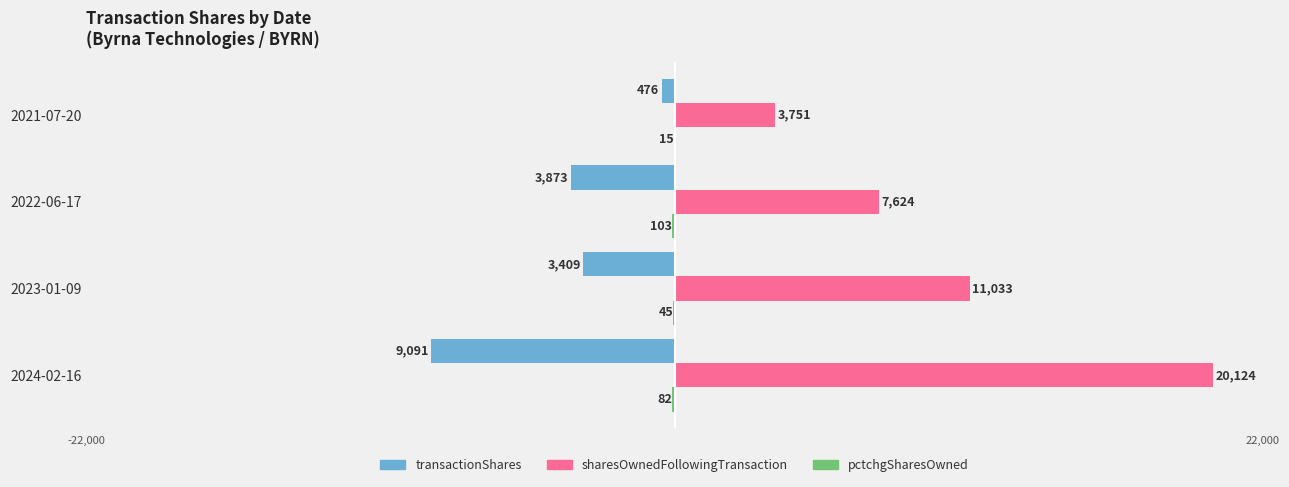

Does the chart contain any negative values?

Yes